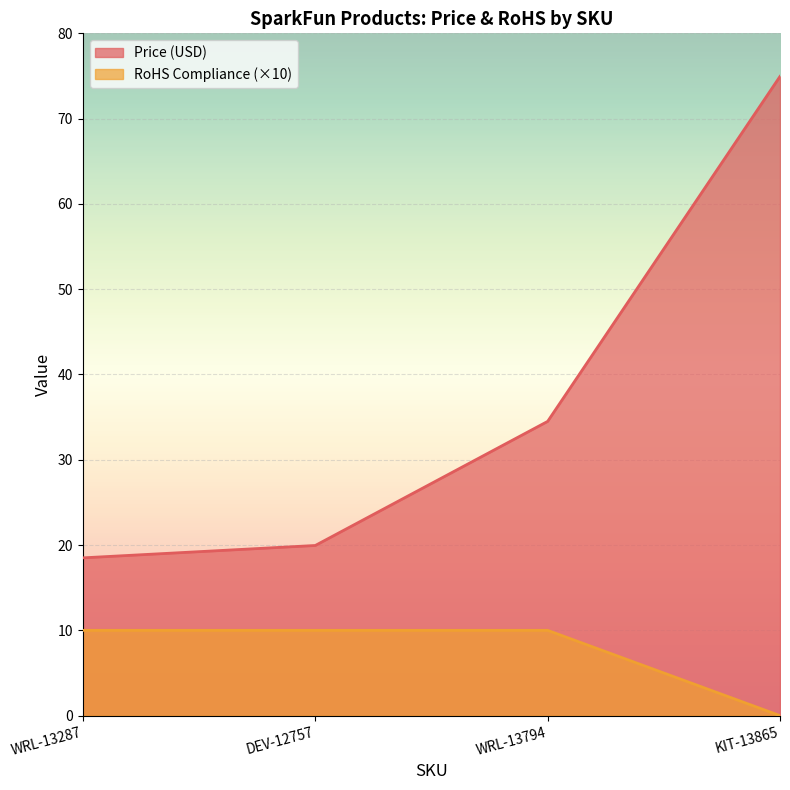

The Price (USD) series shows 32.9 at WRL-13287. True or false?

False